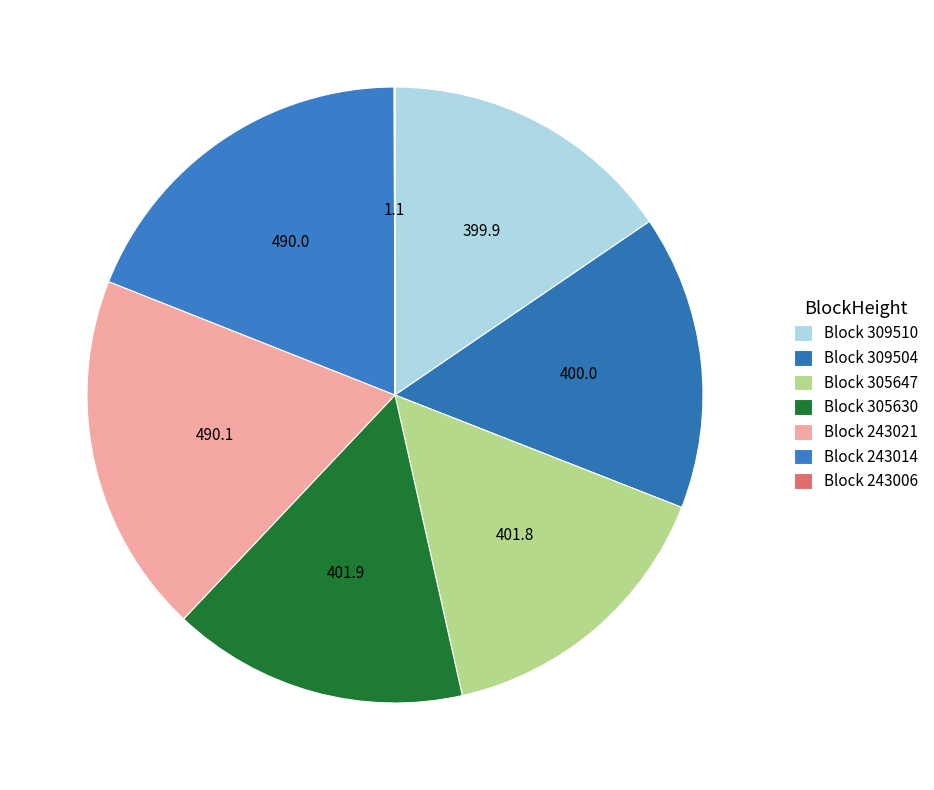

Rank the categories by value from highest to lowest.

243021, 243014, 305630, 305647, 309504, 309510, 243006